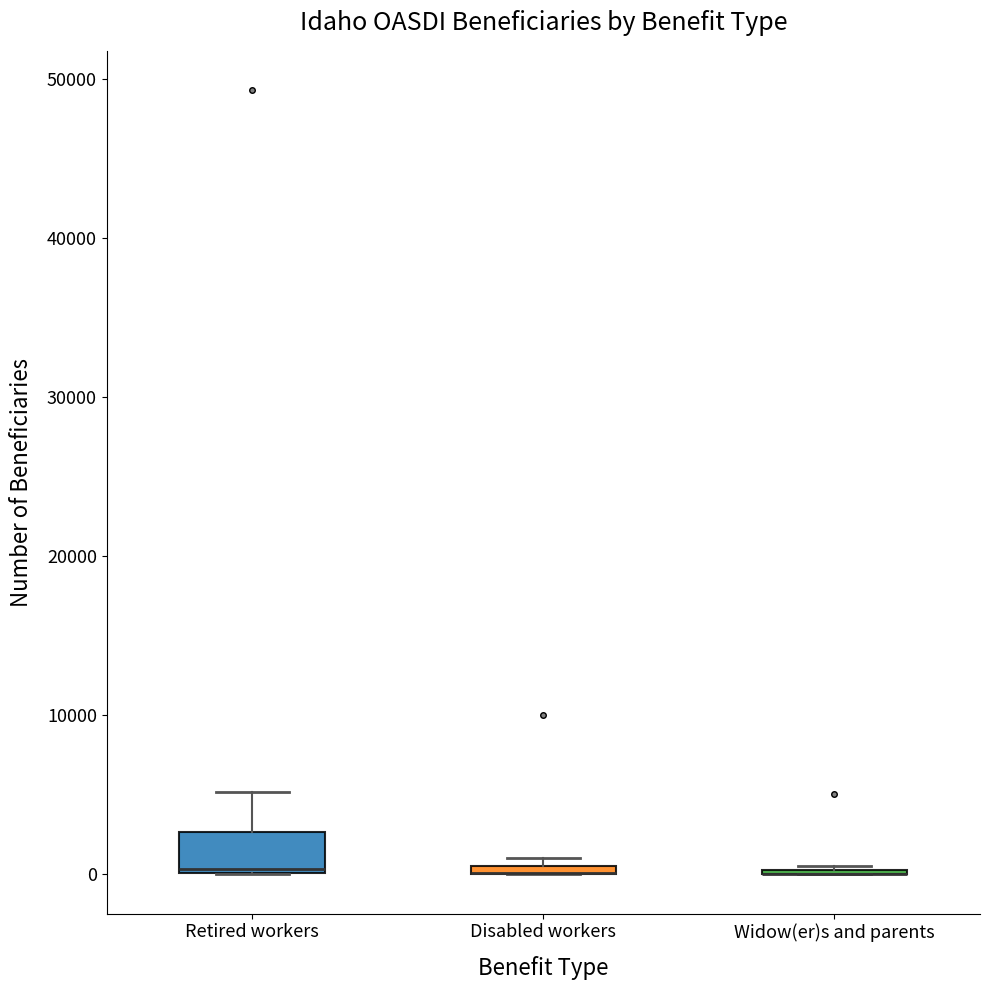

Where does the upper whisker of the box for Retired workers end on the y-axis? The values are not printed on the chart, so give them approximately, as read against the axis.

5000